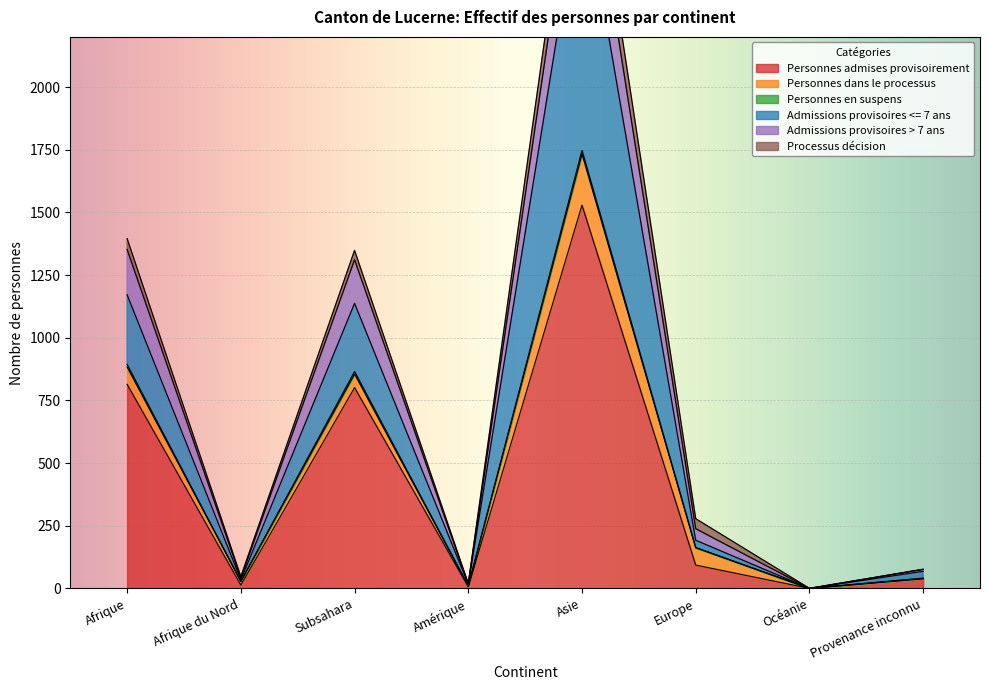

In Admissions provisoires > 7 ans, how many points are higher than both neighbors (excluding endpoints)?

2